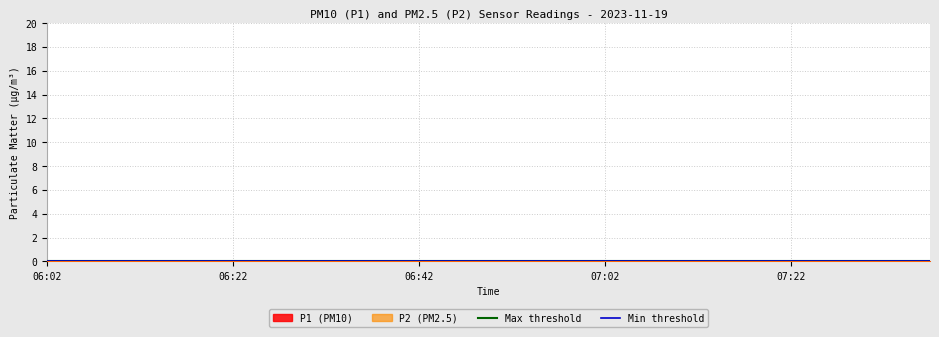

What is the highest value of the Max threshold series?

14